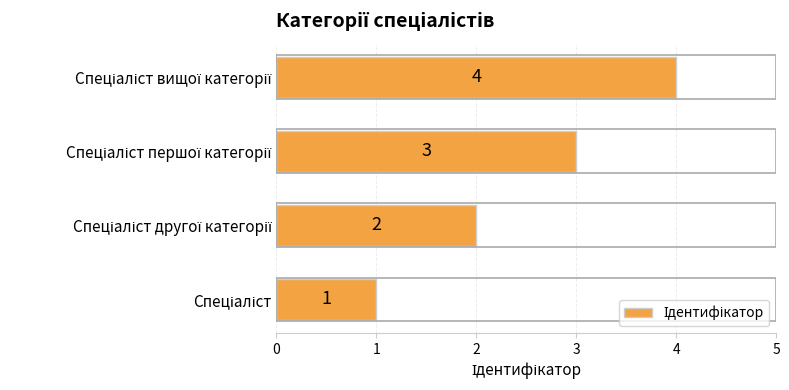

What is the sum of all values?

10